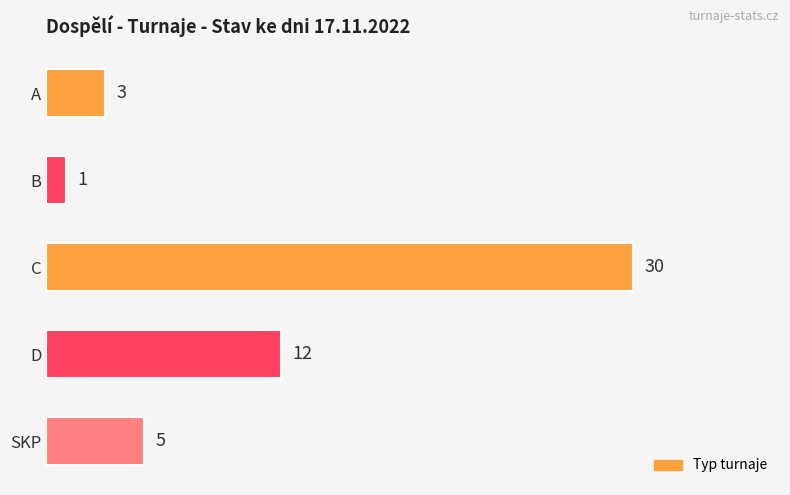

Is it true that the value at SKP is 5?

True